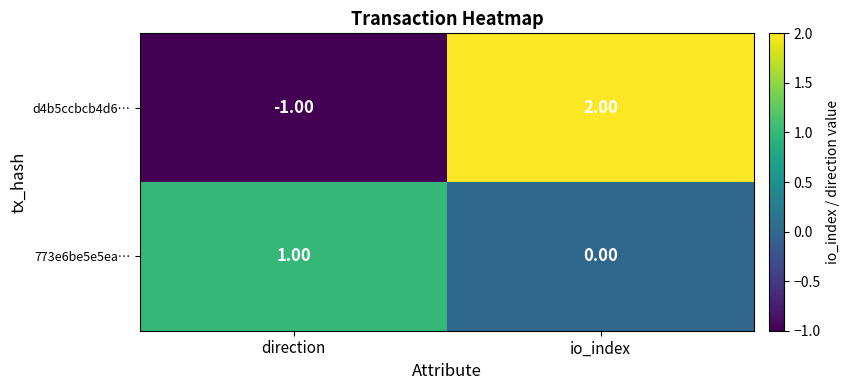

Between direction and io_index, which series saw the biggest shift?

d4b5ccbcb4d6…